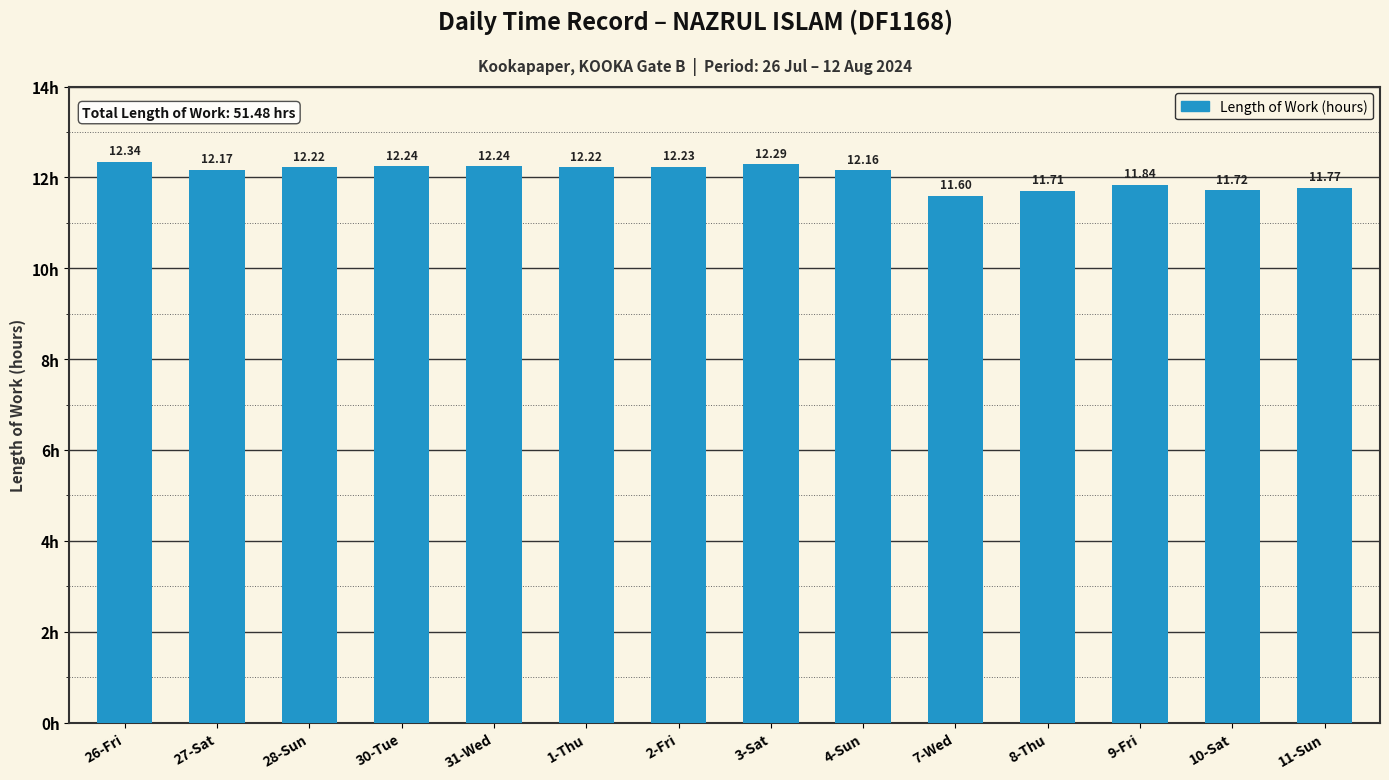

What is the change in value from 30-Tue to 10-Sat?

-0.5